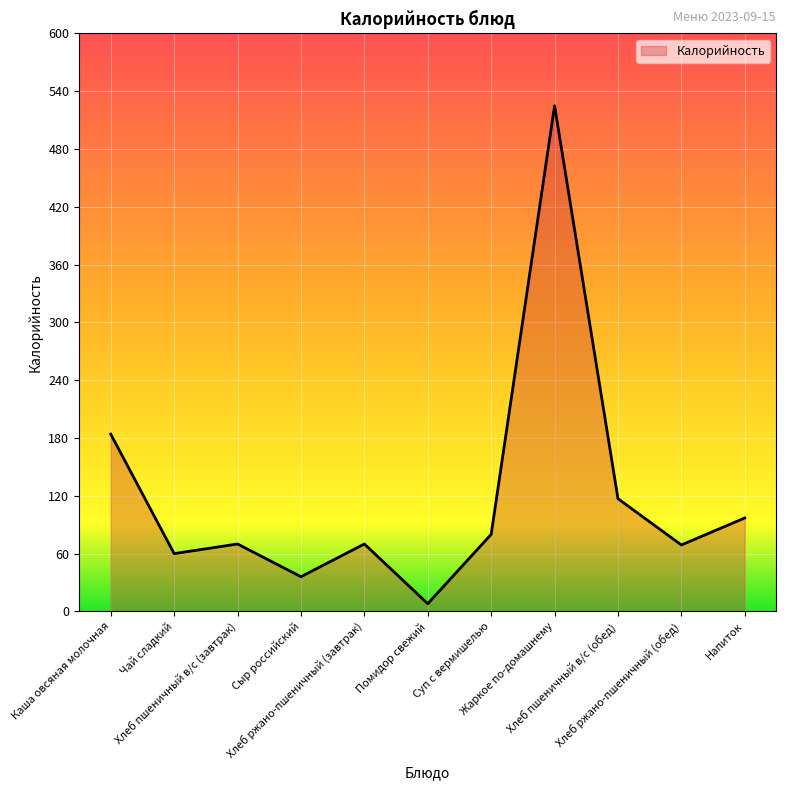

What is the greatest value displayed?

525